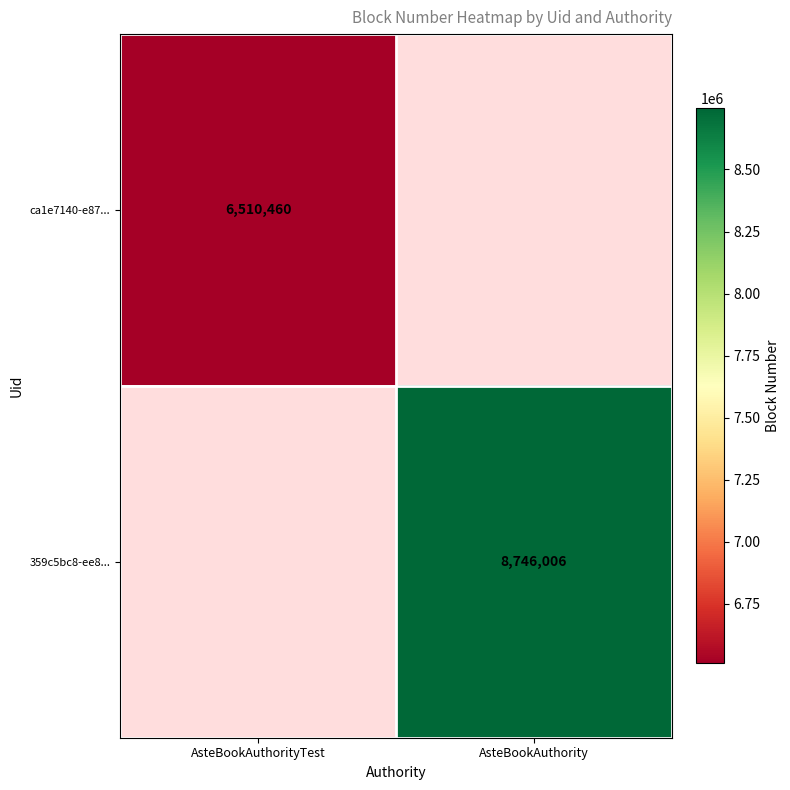

Is the value of 359c5bc8-ee8... at AsteBookAuthority greater than the value of ca1e7140-e87... at AsteBookAuthorityTest?

Yes